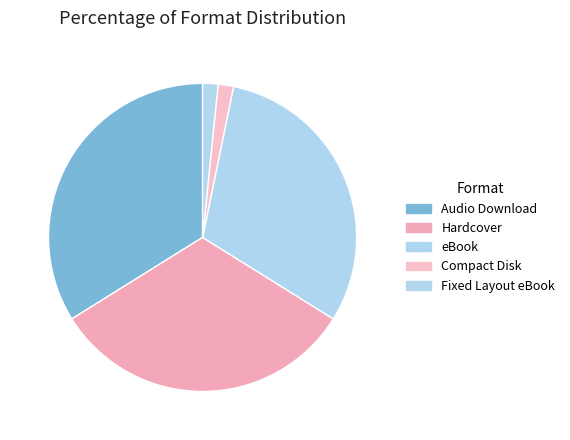

Count the number of slices in the pie.

5